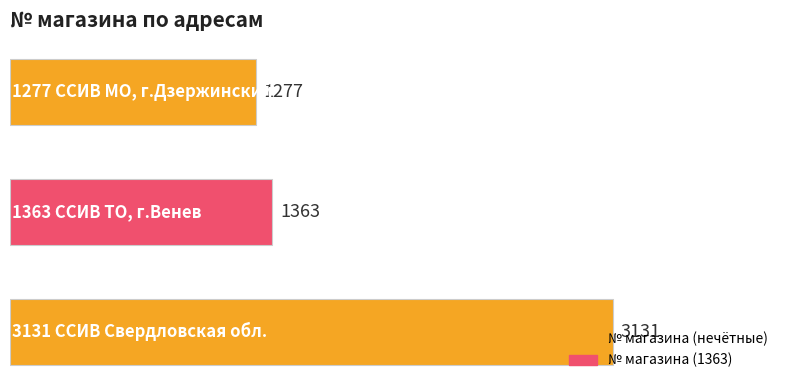

What is the average value?

1924